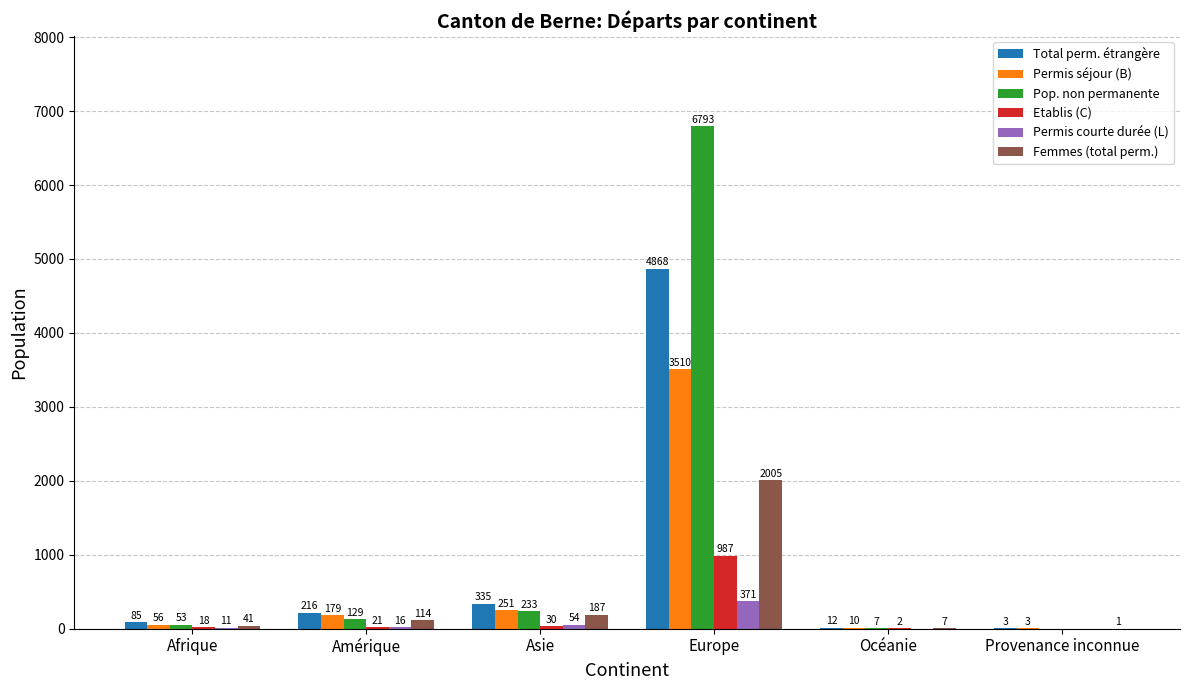

The value of Femmes (total perm.) at Provenance inconnue is 1. True or false?

True